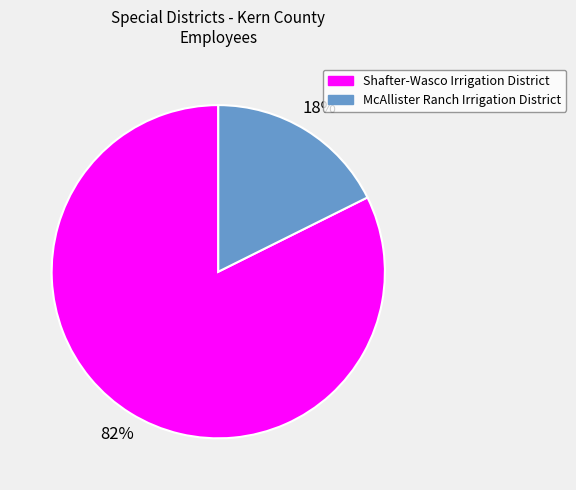

Which category has the biggest portion of the pie?

Shafter-Wasco Irrigation District